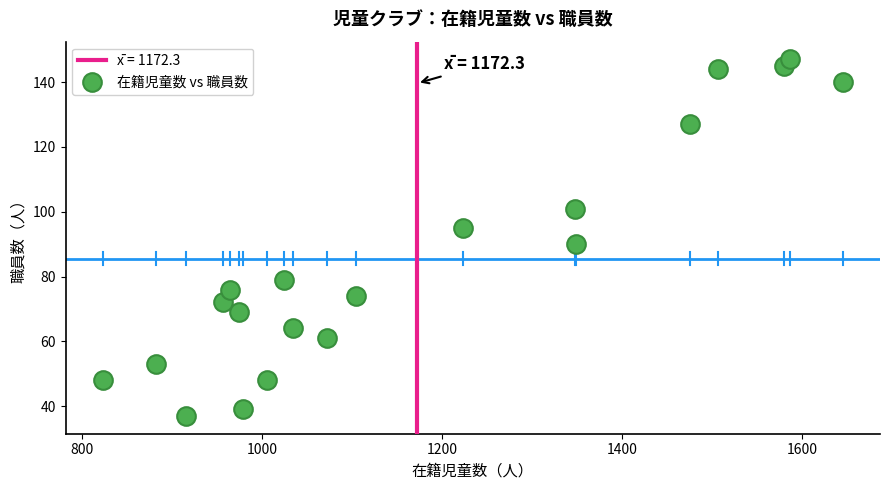

What is the range of X values (max minus min)?

822